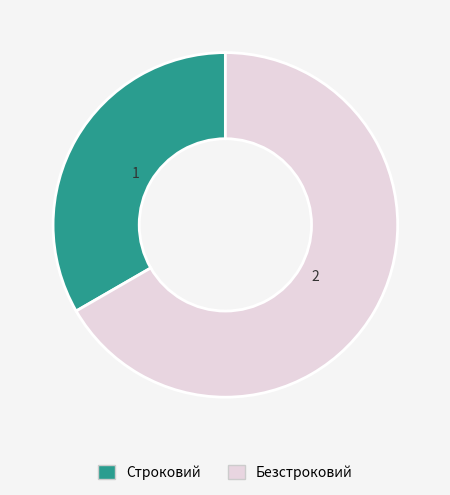

Rank the categories by value from lowest to highest.

Строковий, Безстроковий